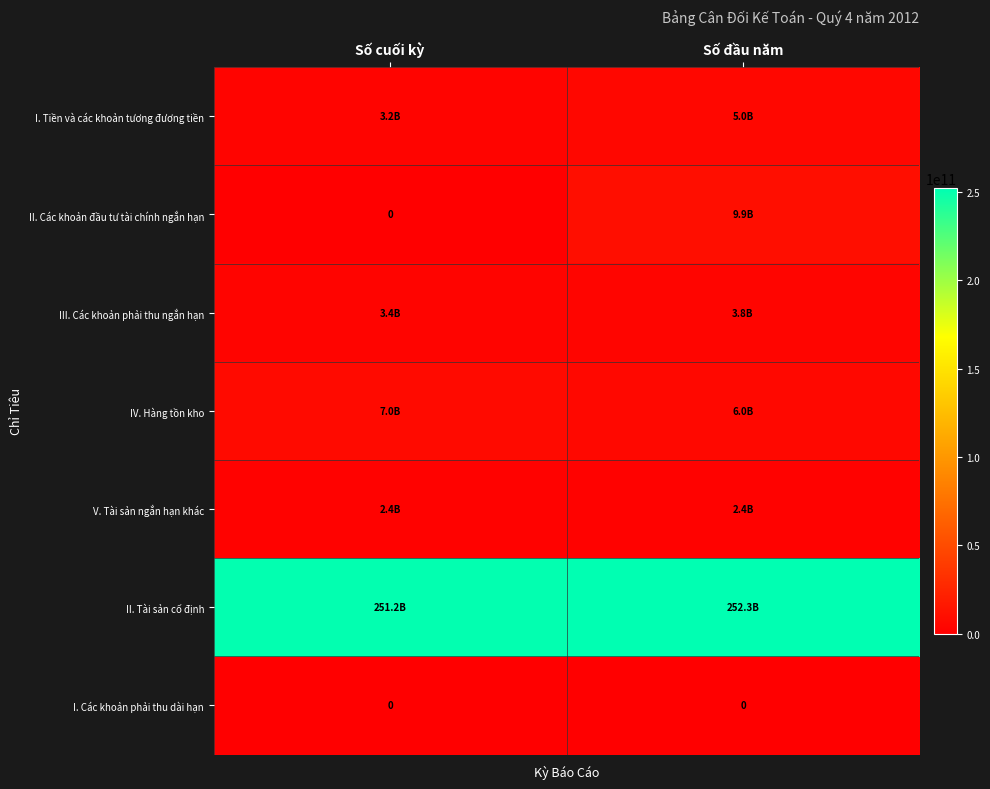

Is the value of II. Các khoản đầu tư tài chính ngắn hạn at Số đầu năm greater than the value of III. Các khoản phải thu ngắn hạn at Số cuối kỳ?

Yes